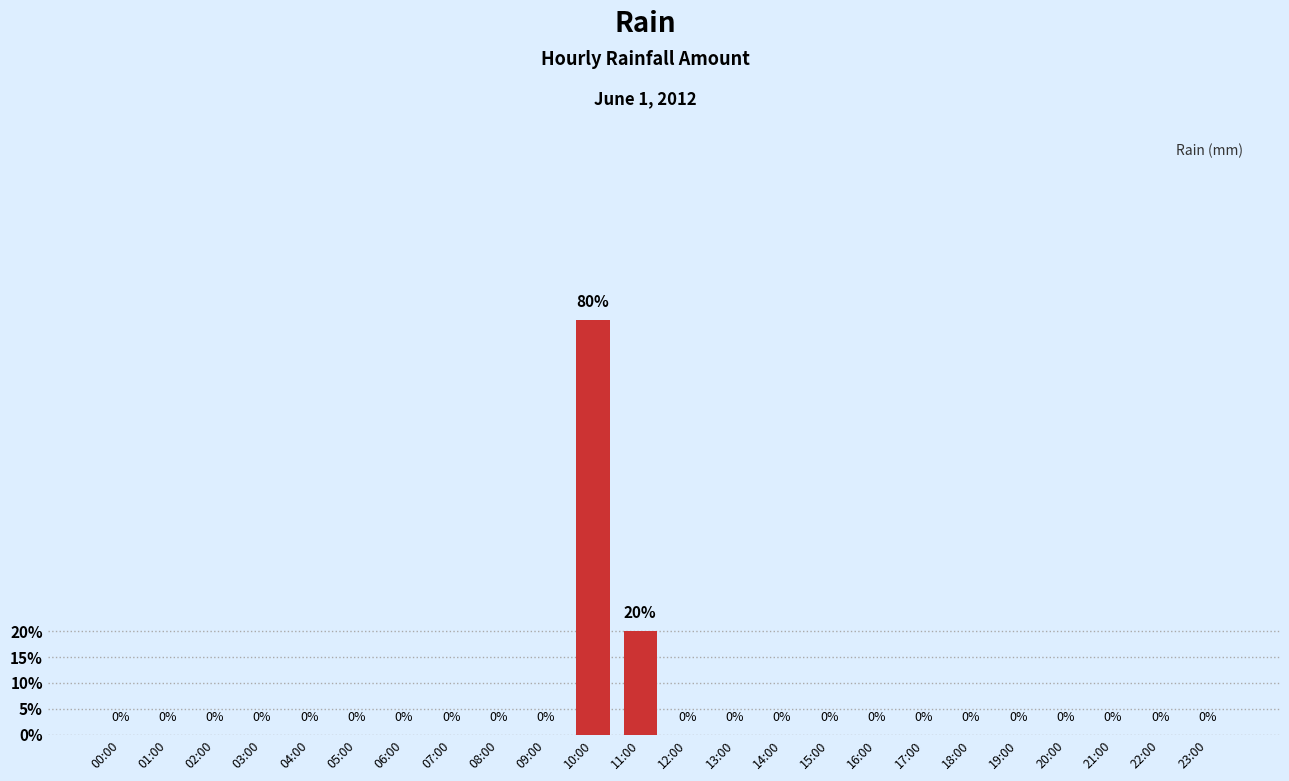

How many values exceed 0?

2